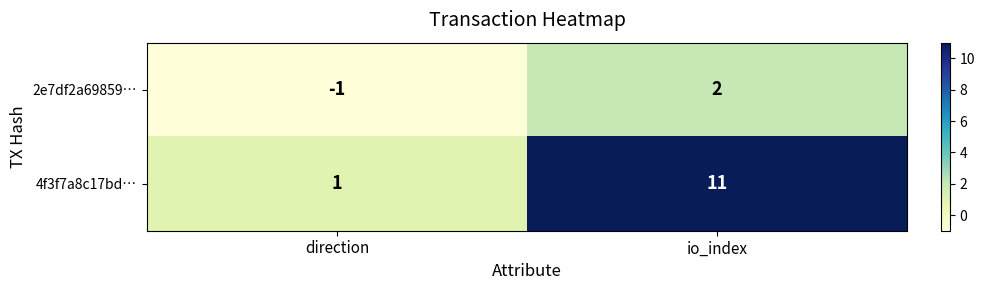

Which series changed the most between direction and io_index?

4f3f7a8c17bd…